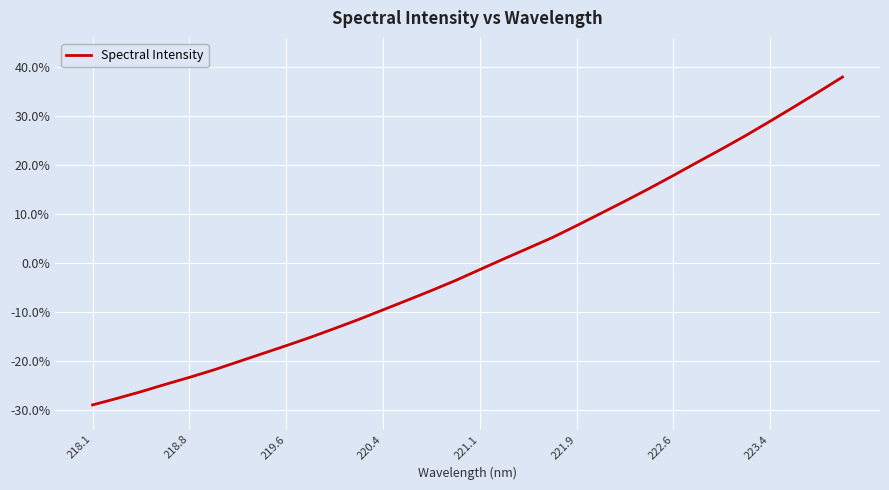

What is the minimum value shown in the chart?

-29.0